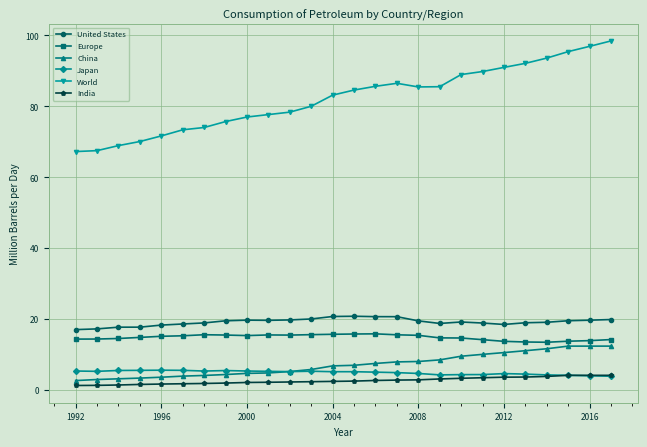

What is the highest value of the Europe series?

15.8